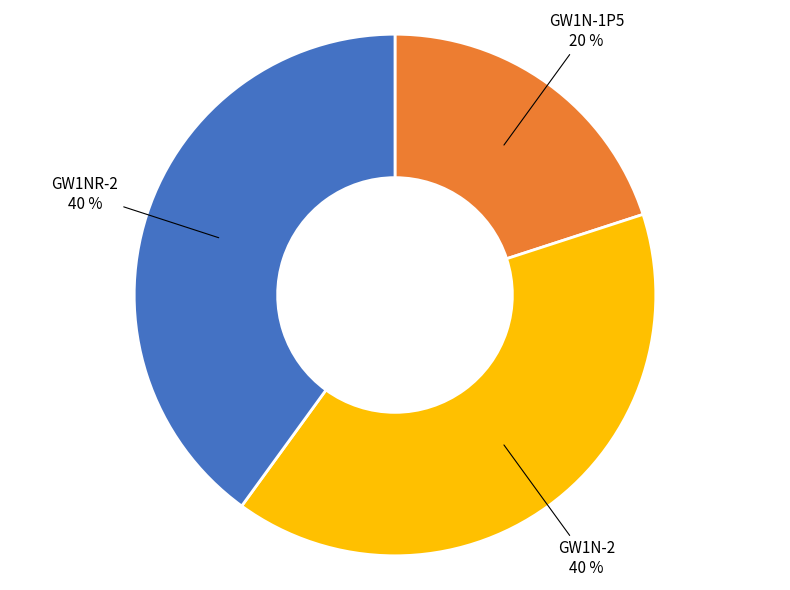

Does GW1NR-2 account for over 50% of the chart?

No